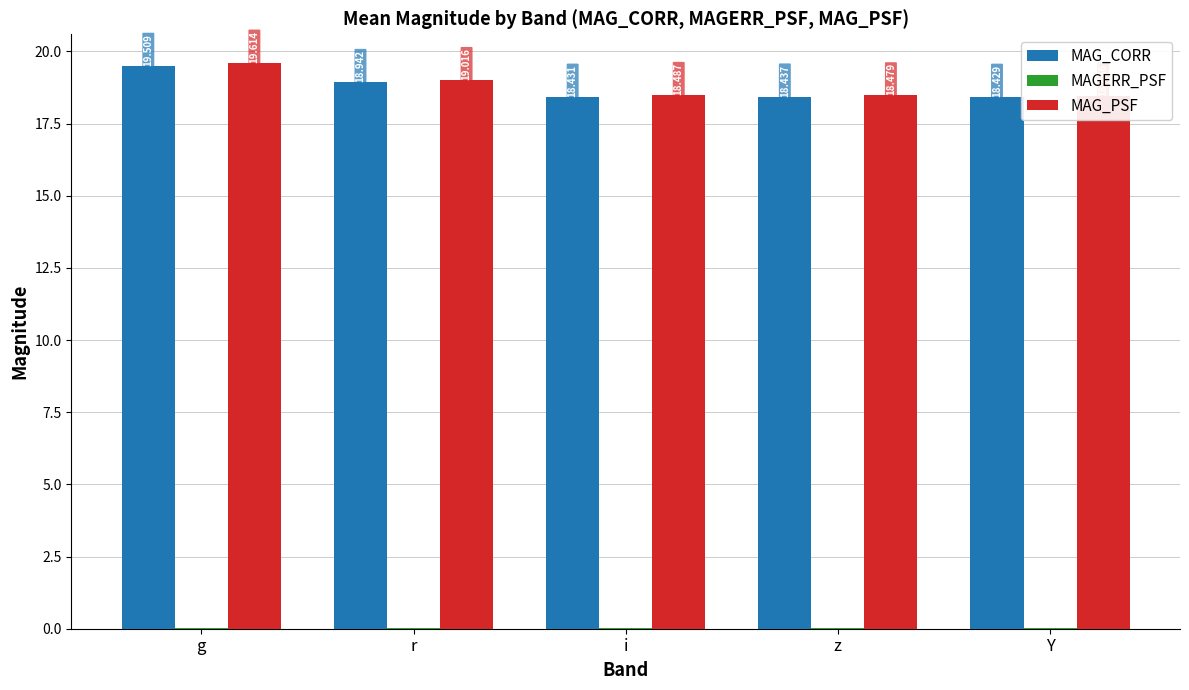

Which category has the highest value across all series?

g